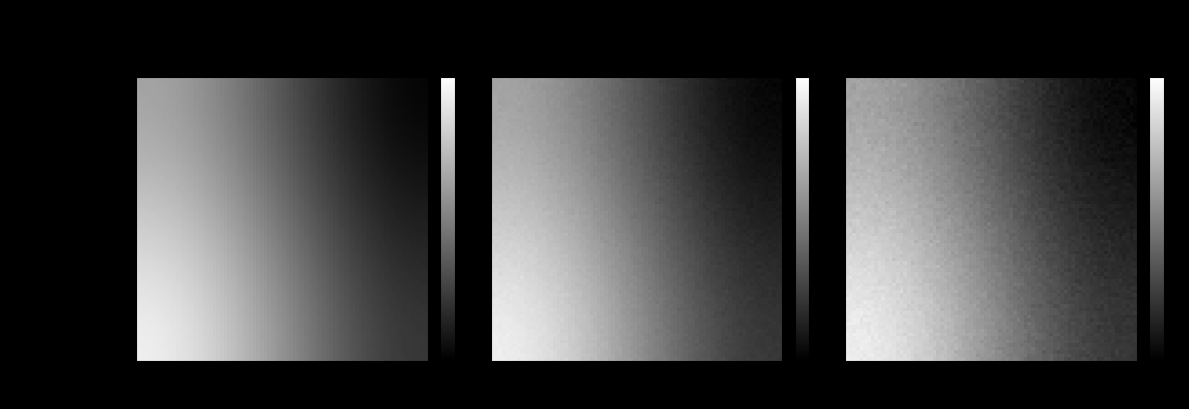

What is the difference between the maximum and minimum values in the Hybrid plasmonic nanodiamonds for therm… series?

5.7